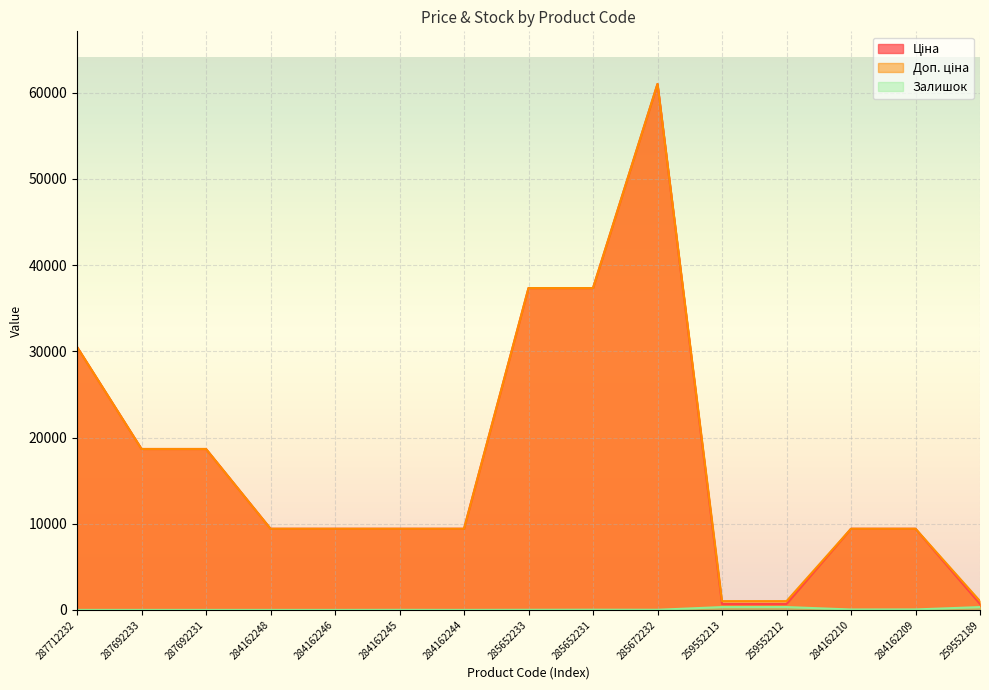

List the series in order of their peak value, highest first.

Ціна, Доп. ціна, Залишок